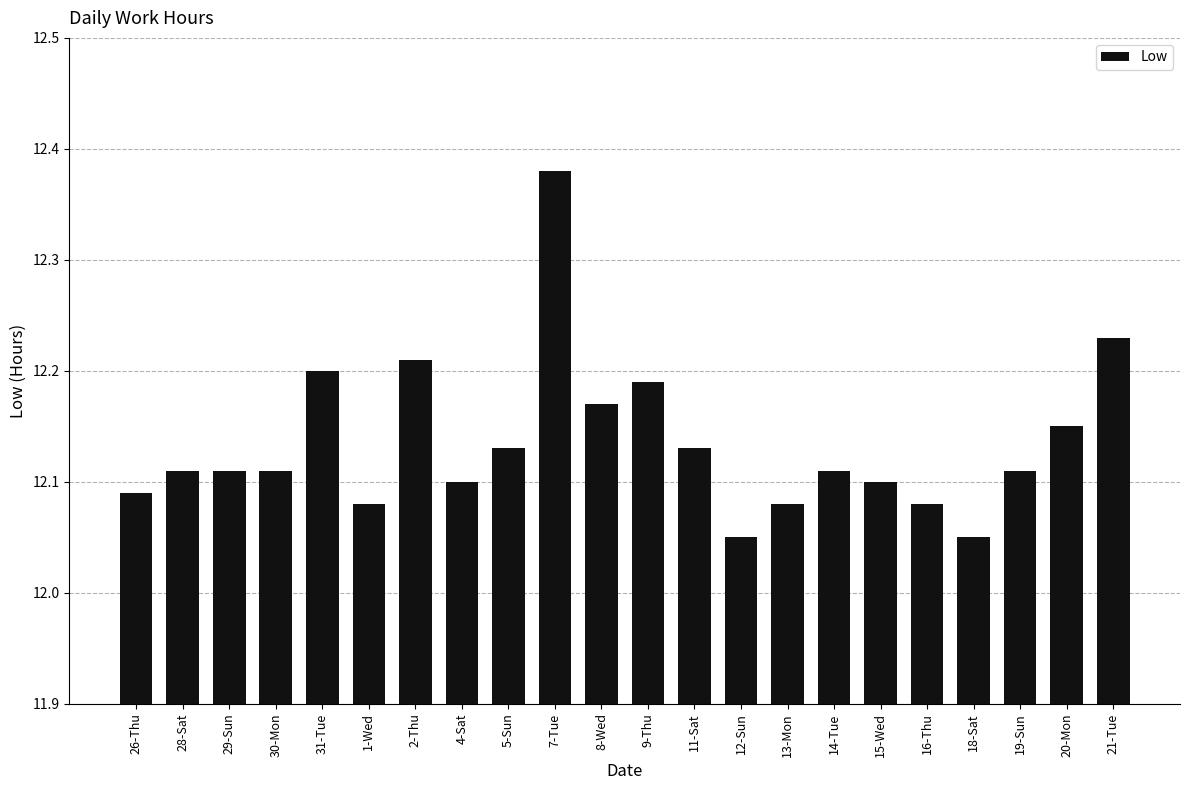

What is the sum of the values at 21-Tue and 15-Wed?

24.3